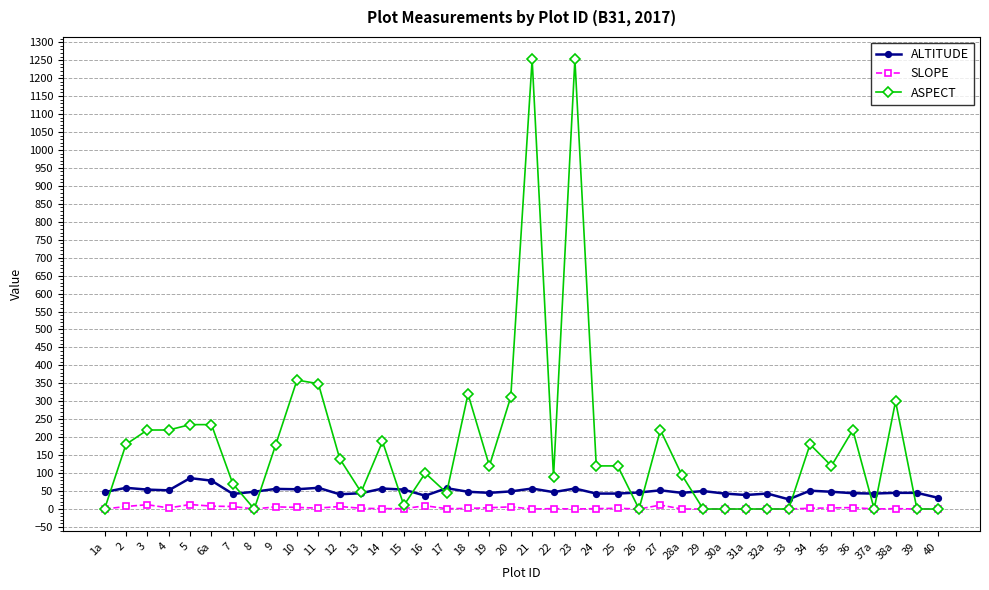

Which series changed the most between 1a and 4?

ASPECT